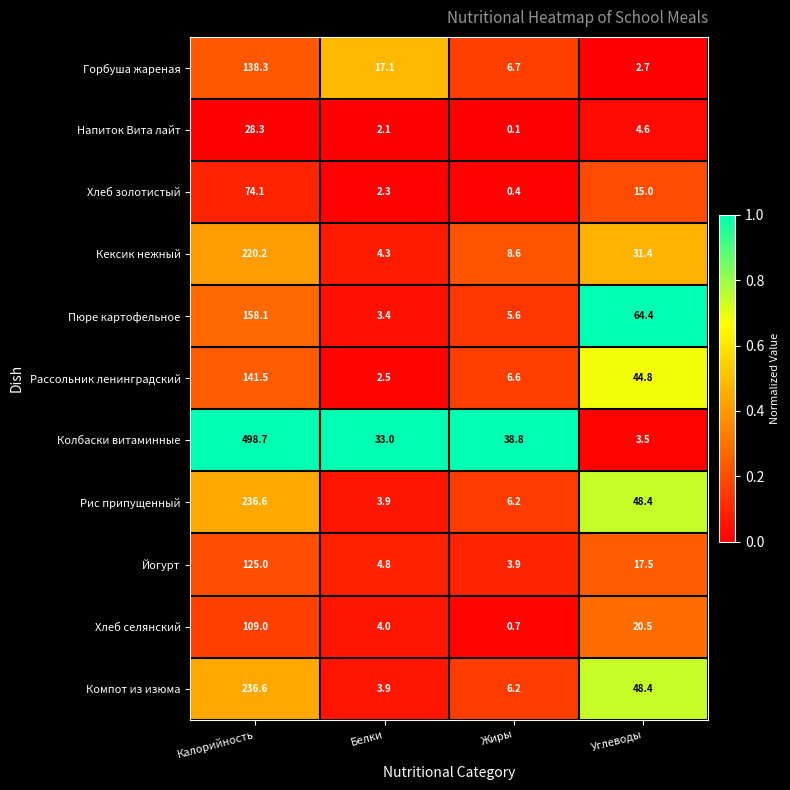

What is the total value across all series at Белки?

81.3